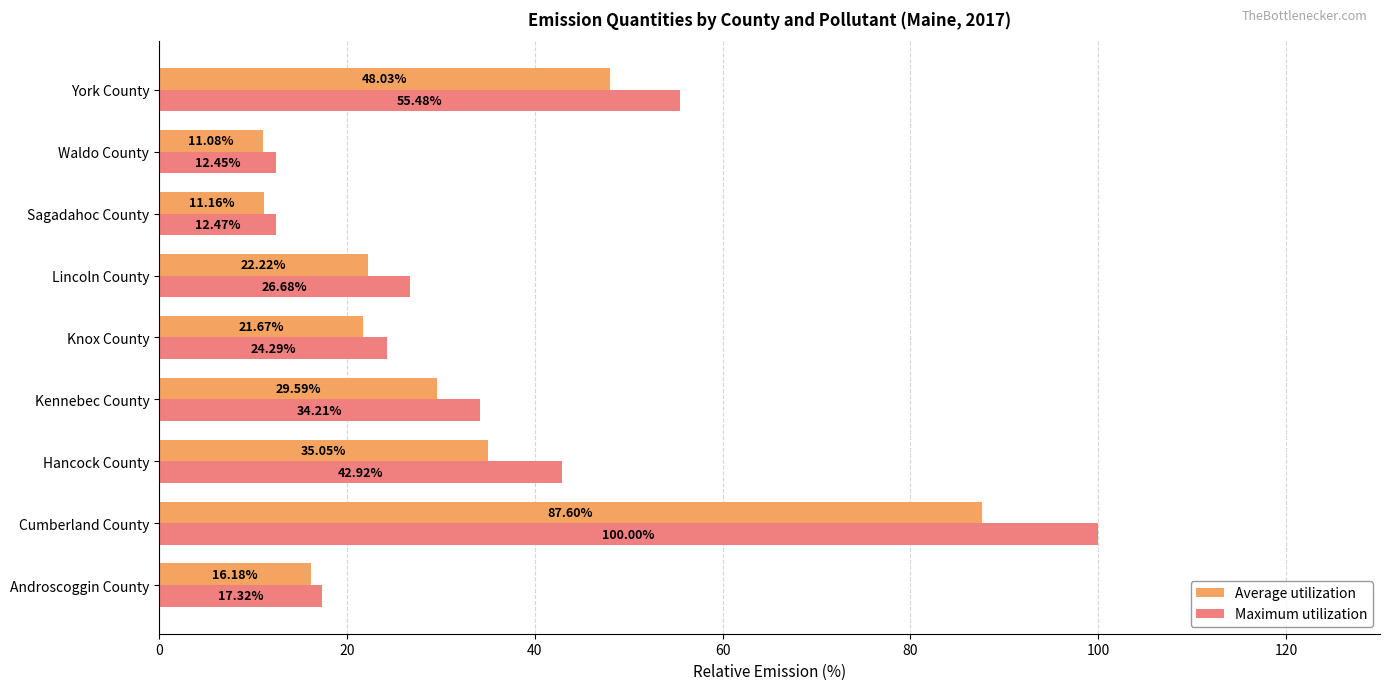

What is the spread (max minus min) of values at Sagadahoc County?

1.3